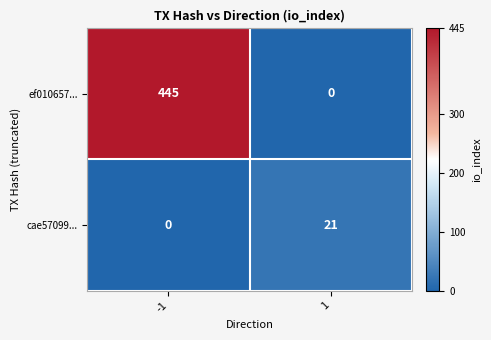

Rank the series at 1 from highest to lowest value.

cae57099..., ef010657...